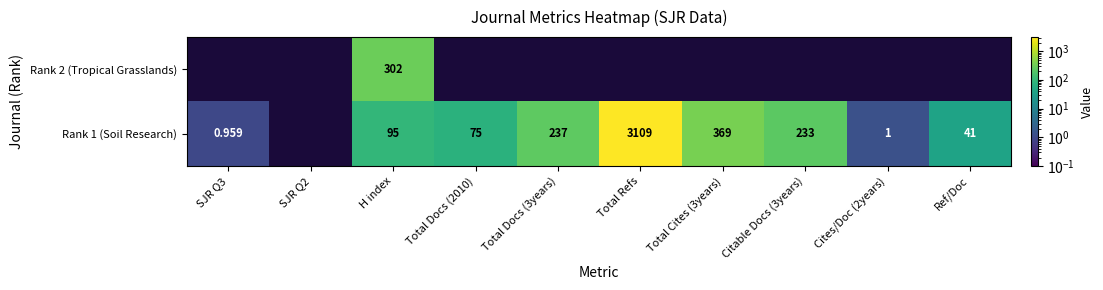

Which category has the highest value across all series?

Total Refs